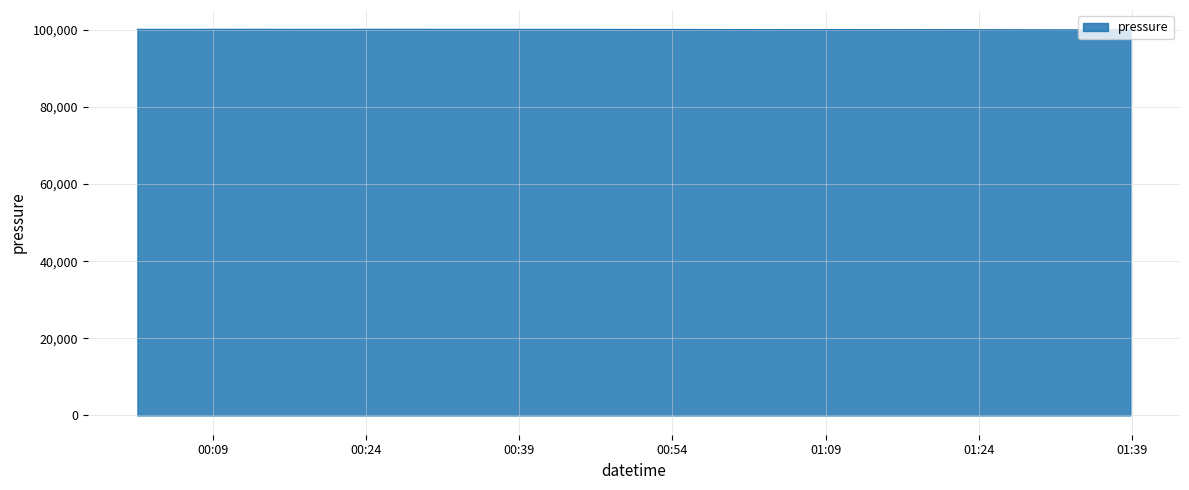

What is the minimum value shown in the chart?

99992